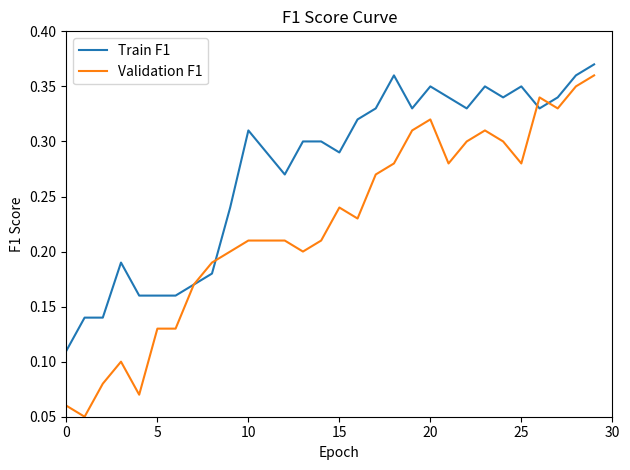

True or false: Validation F1 and Train F1 intersect in this chart.

True